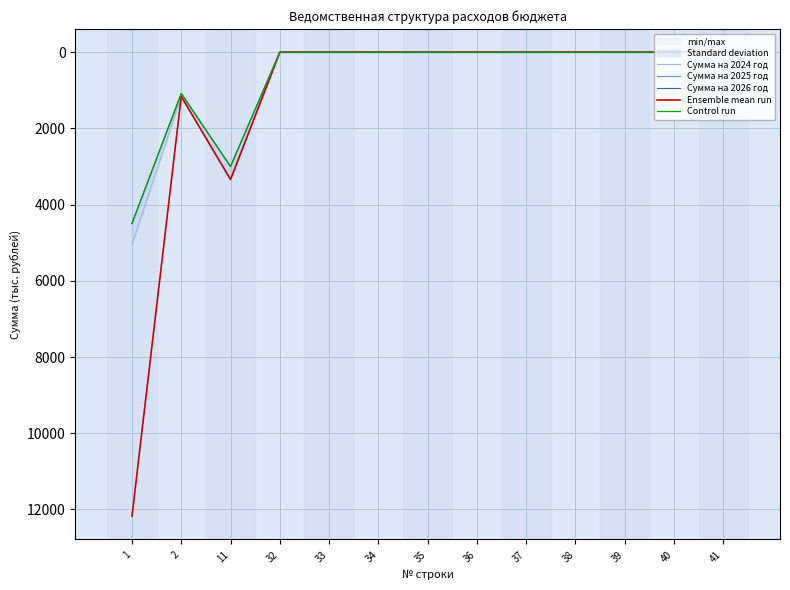

Is this an area chart (filled region under the line)?

No